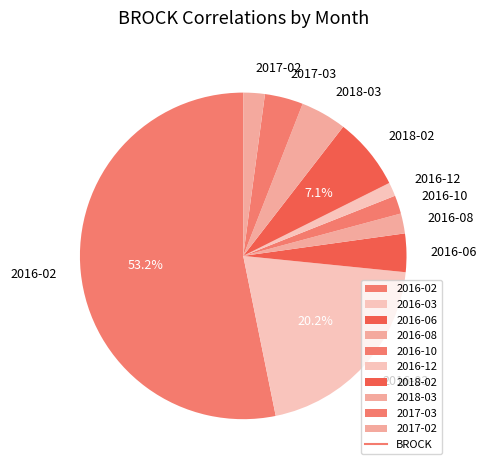

To the nearest percent, what is the combined percentage of 2016-08 and 2018-03?

7%